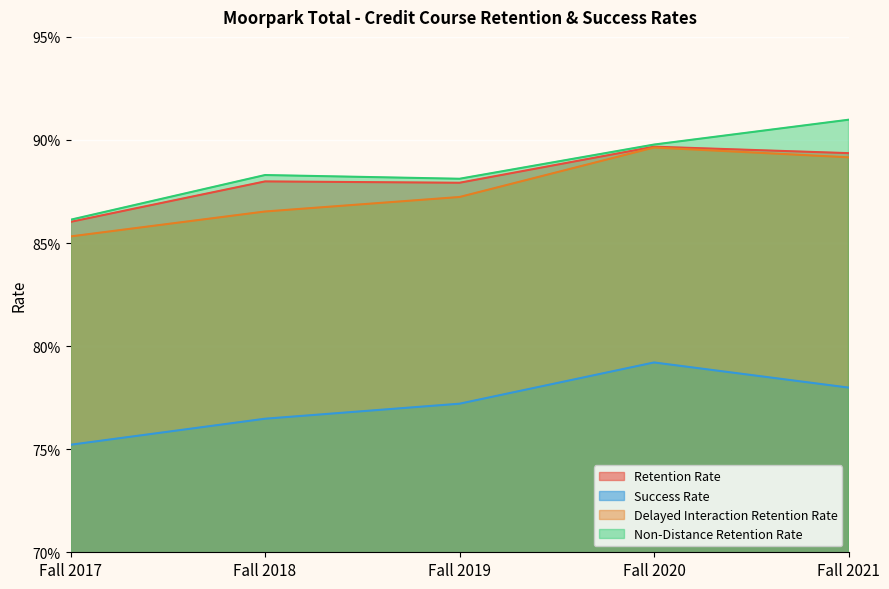

Which category has the lowest value in the Non-Distance Retention Rate series?

Fall 2017